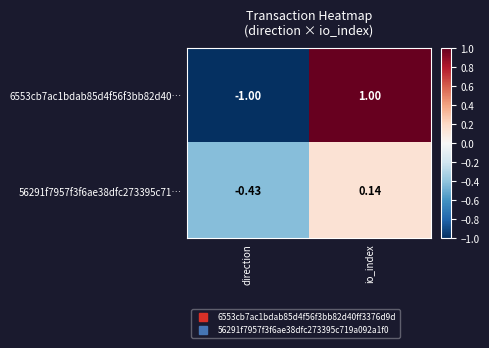

Rank the categories by 56291f7957f3f6ae38dfc273395c71… value from lowest to highest.

direction, io_index